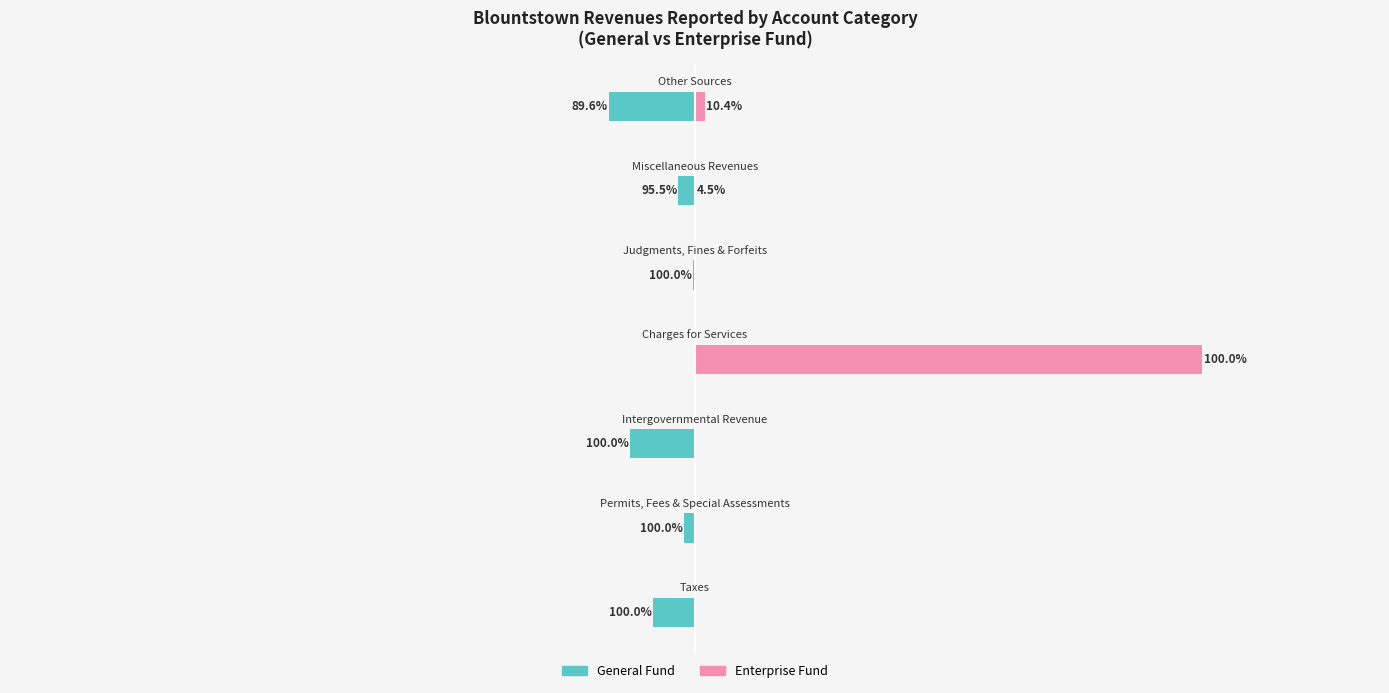

How many values in the Enterprise Fund series exceed 0?

3